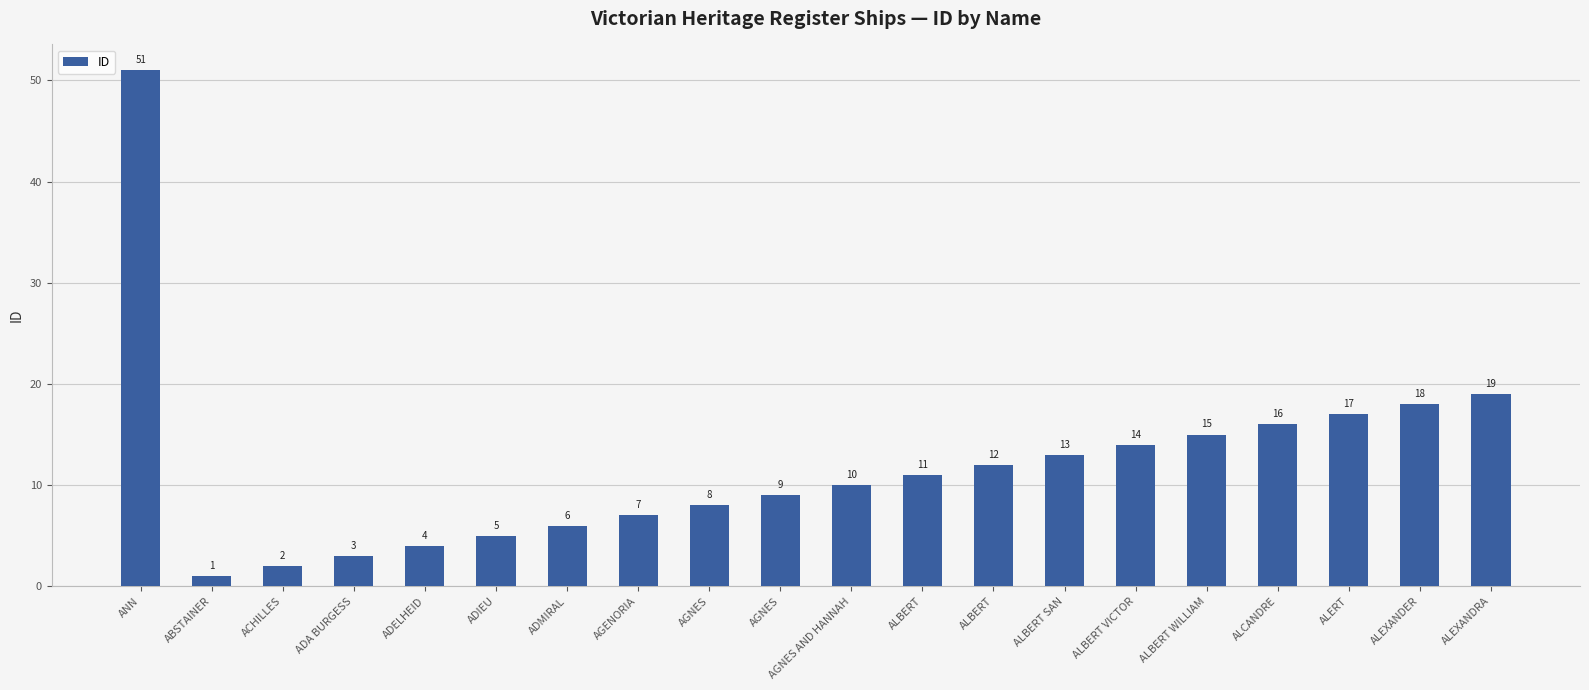

Rank the categories by value from highest to lowest.

ANN, ALEXANDRA, ALEXANDER, ALERT, ALCANDRE, ALBERT WILLIAM, ALBERT VICTOR, ALBERT SAN, ALBERT, ALBERT, AGNES AND HANNAH, AGNES, AGNES, AGENORIA, ADMIRAL, ADIEU, ADELHEID, ADA BURGESS, ACHILLES, ABSTAINER